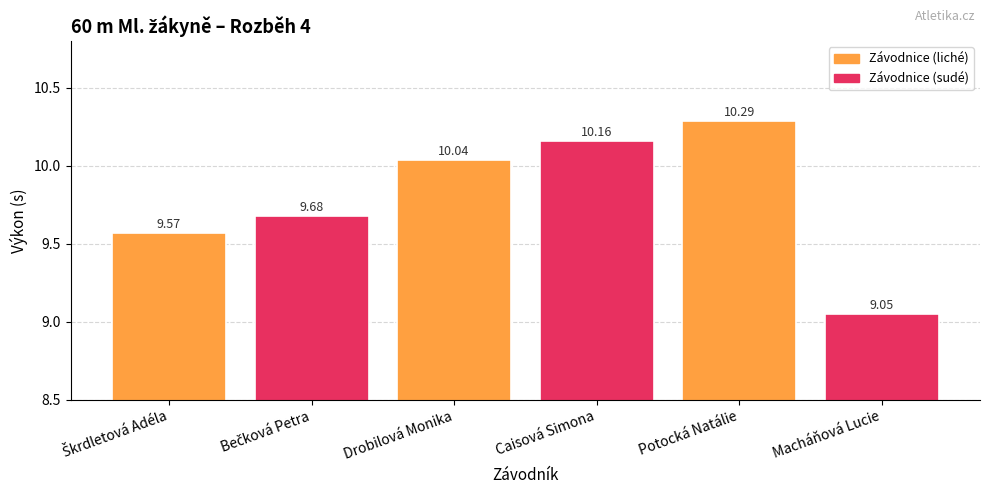

At which category does the chart reach its peak across all series?

Potocká Natálie